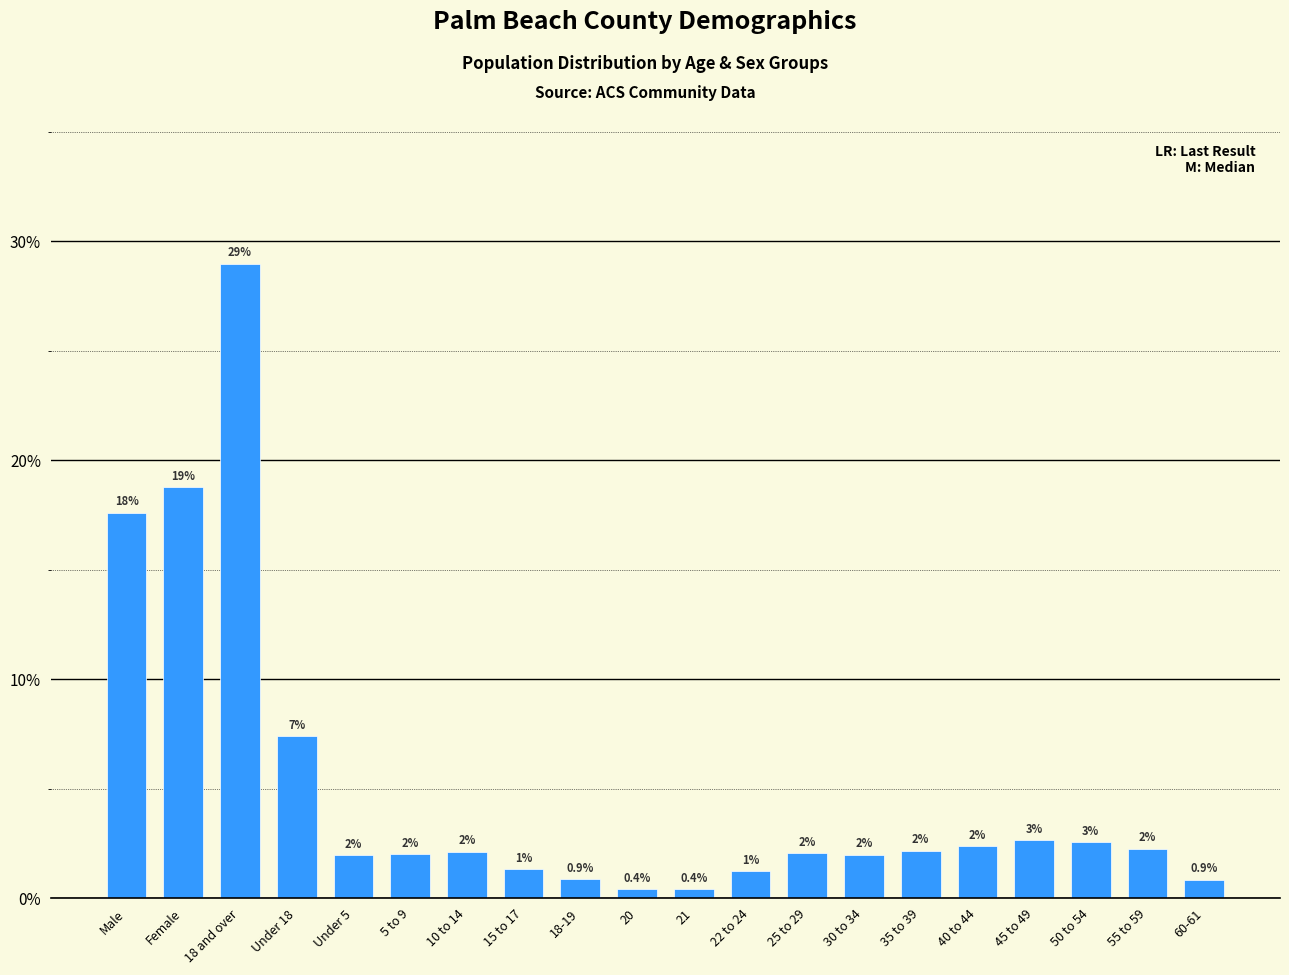

Rank the categories by value from lowest to highest.

21, 20, 60-61, 18-19, 22 to 24, 15 to 17, Under 5, 30 to 34, 5 to 9, 25 to 29, 10 to 14, 35 to 39, 55 to 59, 40 to 44, 50 to 54, 45 to 49, Under 18, Male, Female, 18 and over